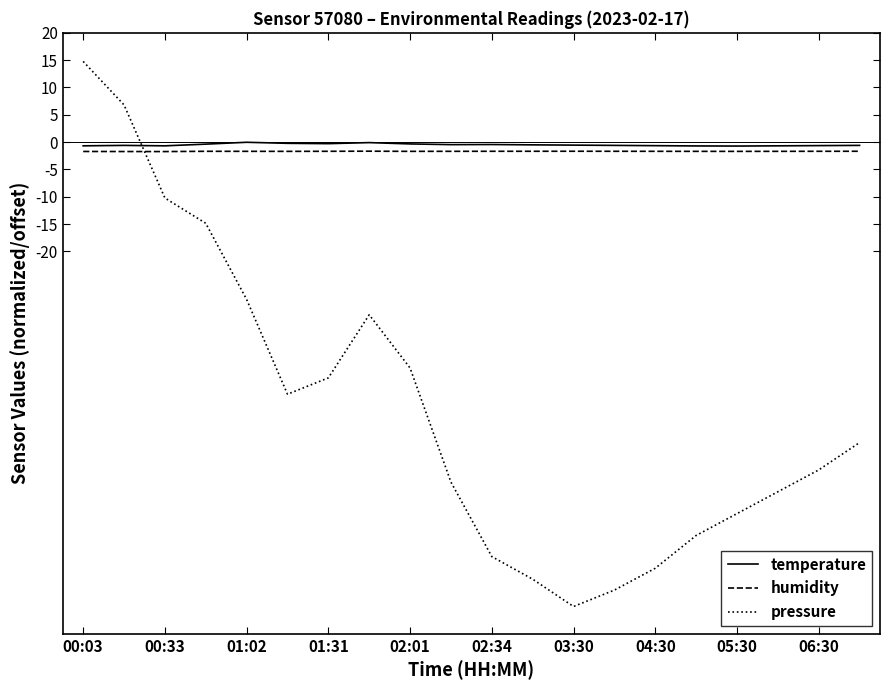

What is the difference between the maximum and minimum values in the humidity series?

0.1